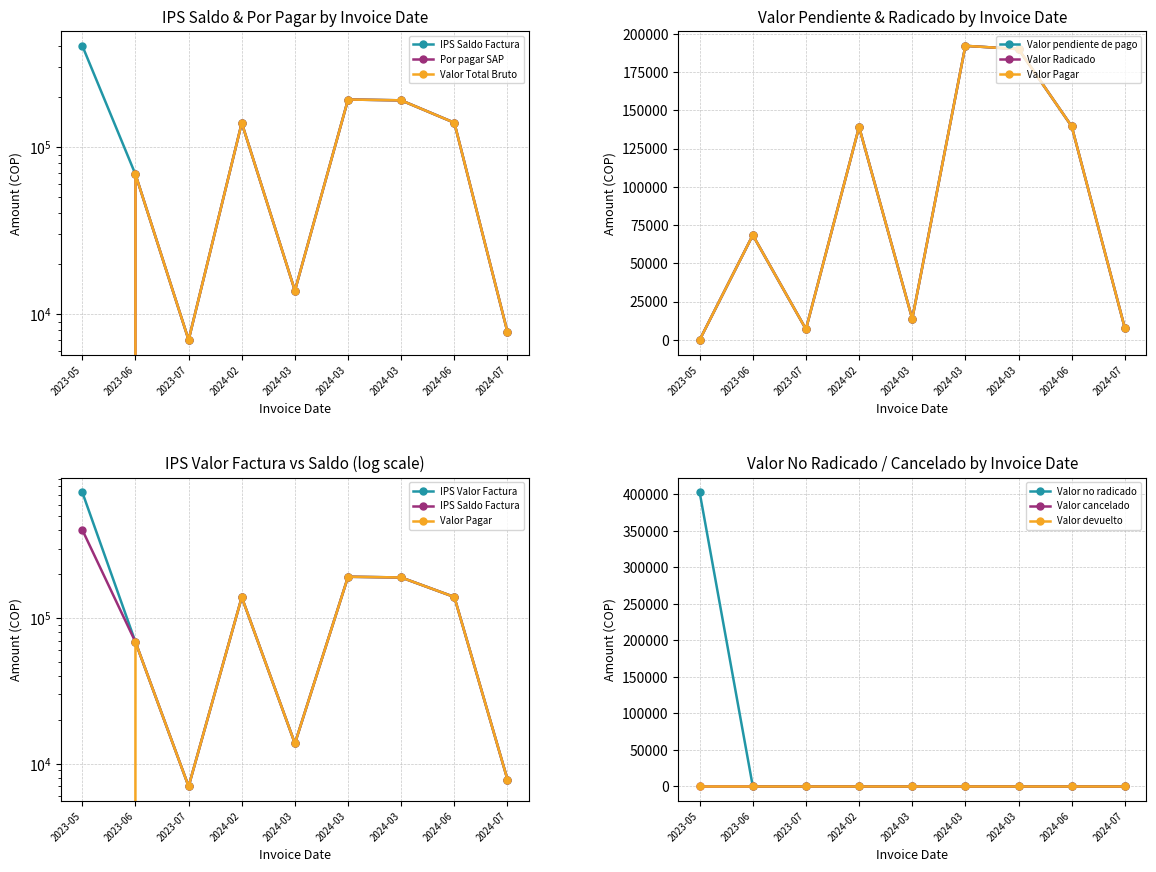

How many positive values does the Valor pendiente de pago series have?

8